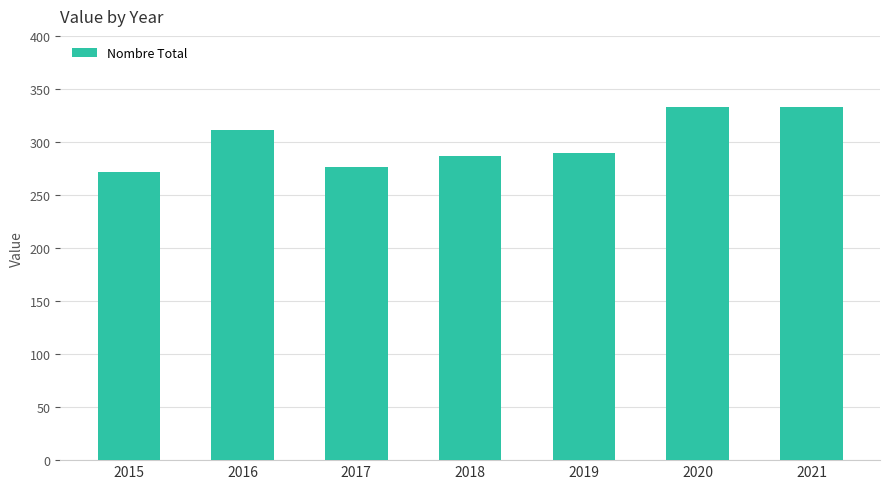

What is the change in value from 2018 to 2020?

+46